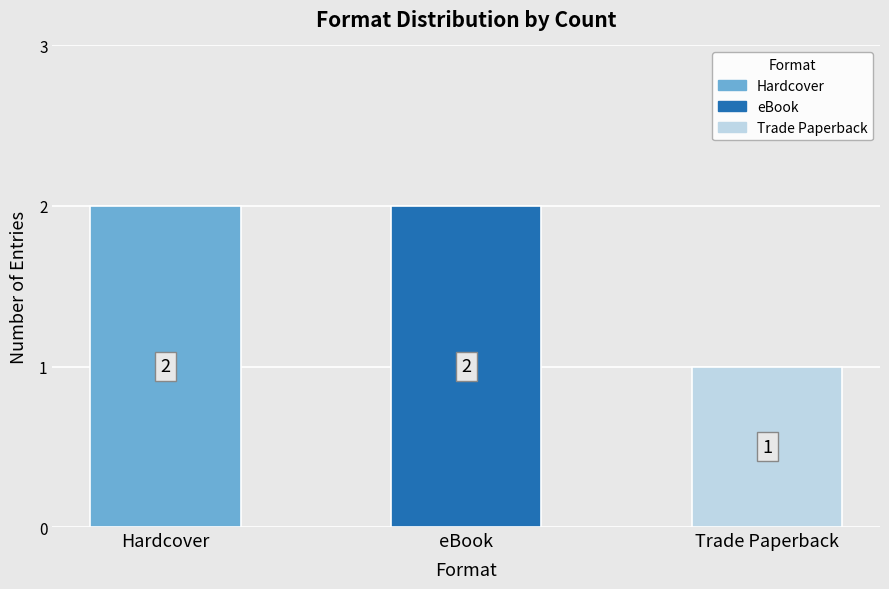

Reading right to left, extract all data points from this chart.

Trade Paperback=1	eBook=2	Hardcover=2